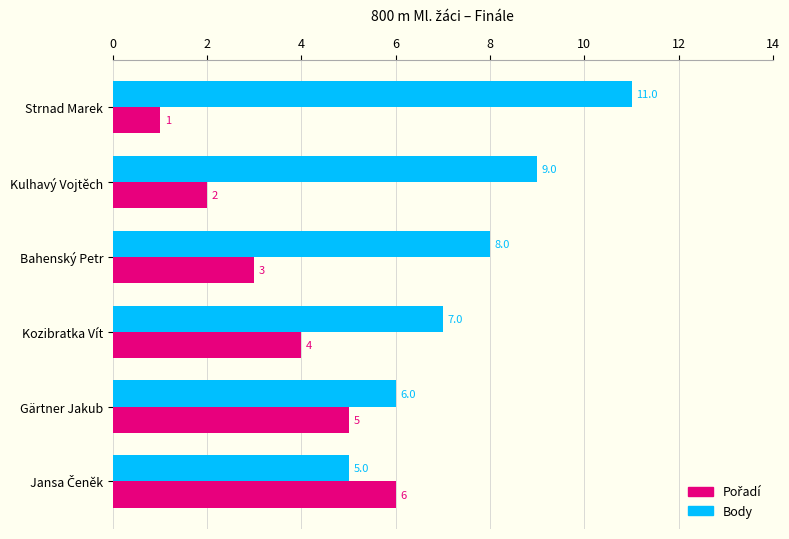

The Body series shows 2 at Kozibratka Vít. True or false?

False